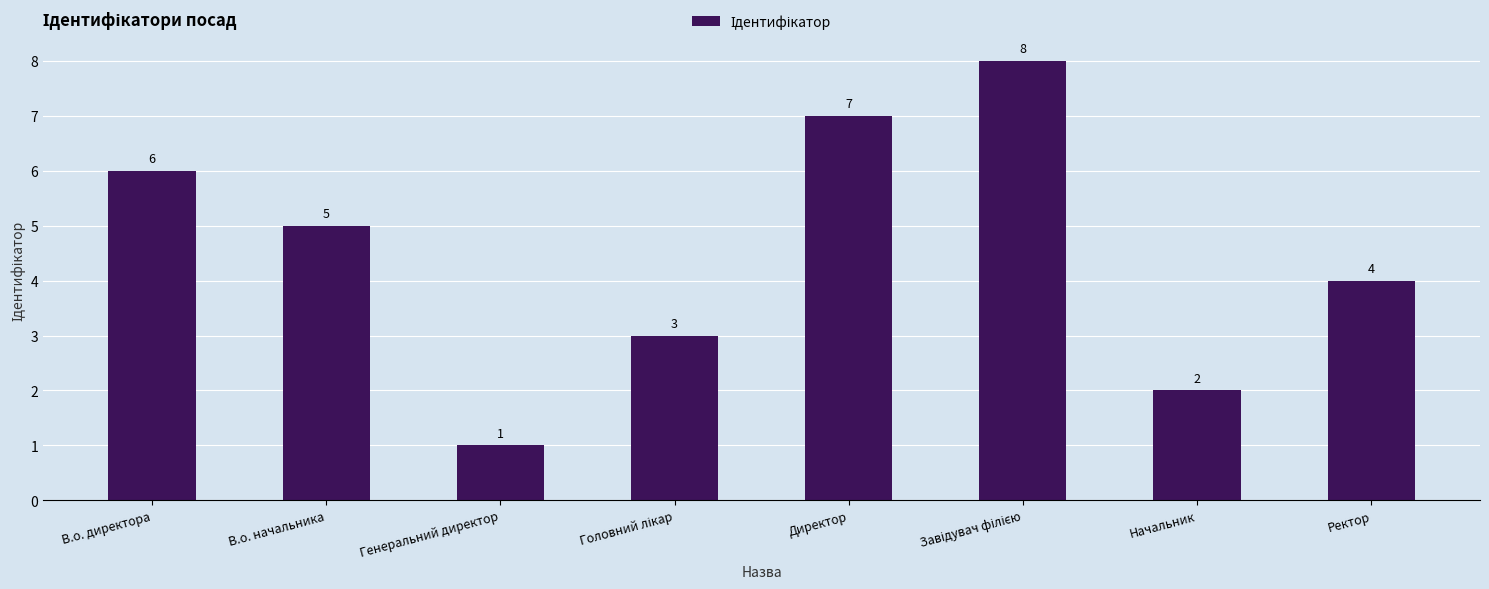

What is the maximum value shown in the chart?

8